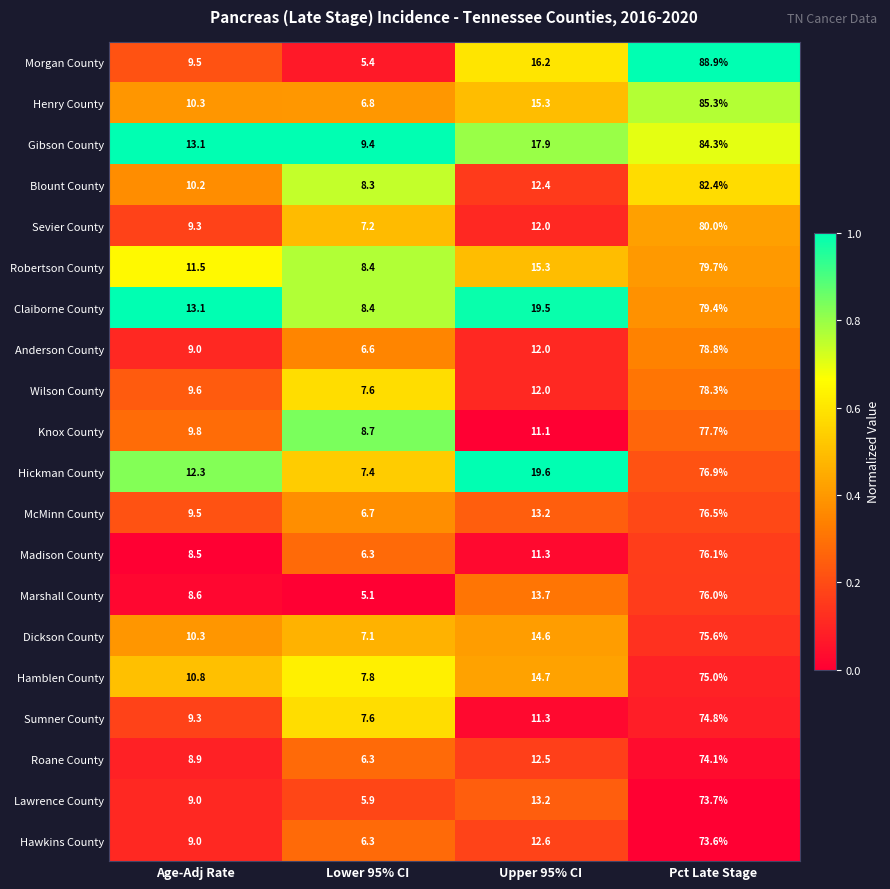

What is the difference between the highest and lowest values at Pct Late Stage?

15.3